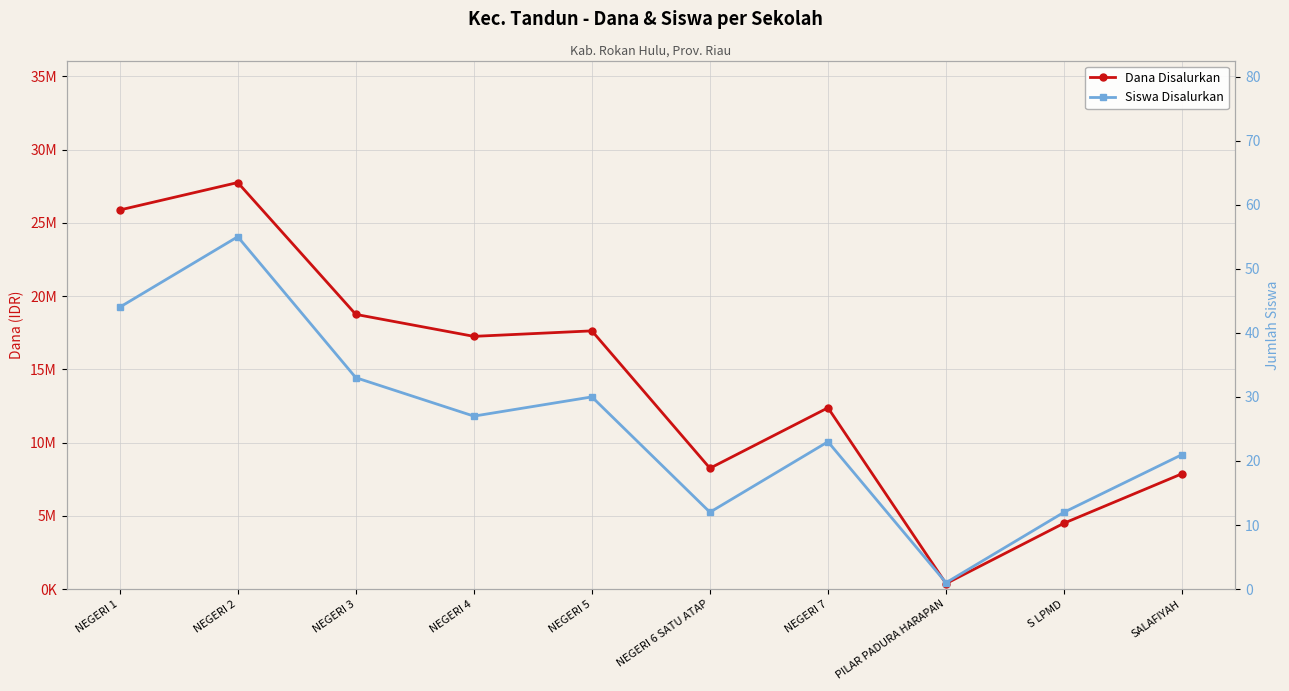

True or false: Dana Disalurkan and Siswa Disalurkan cross at least once.

False